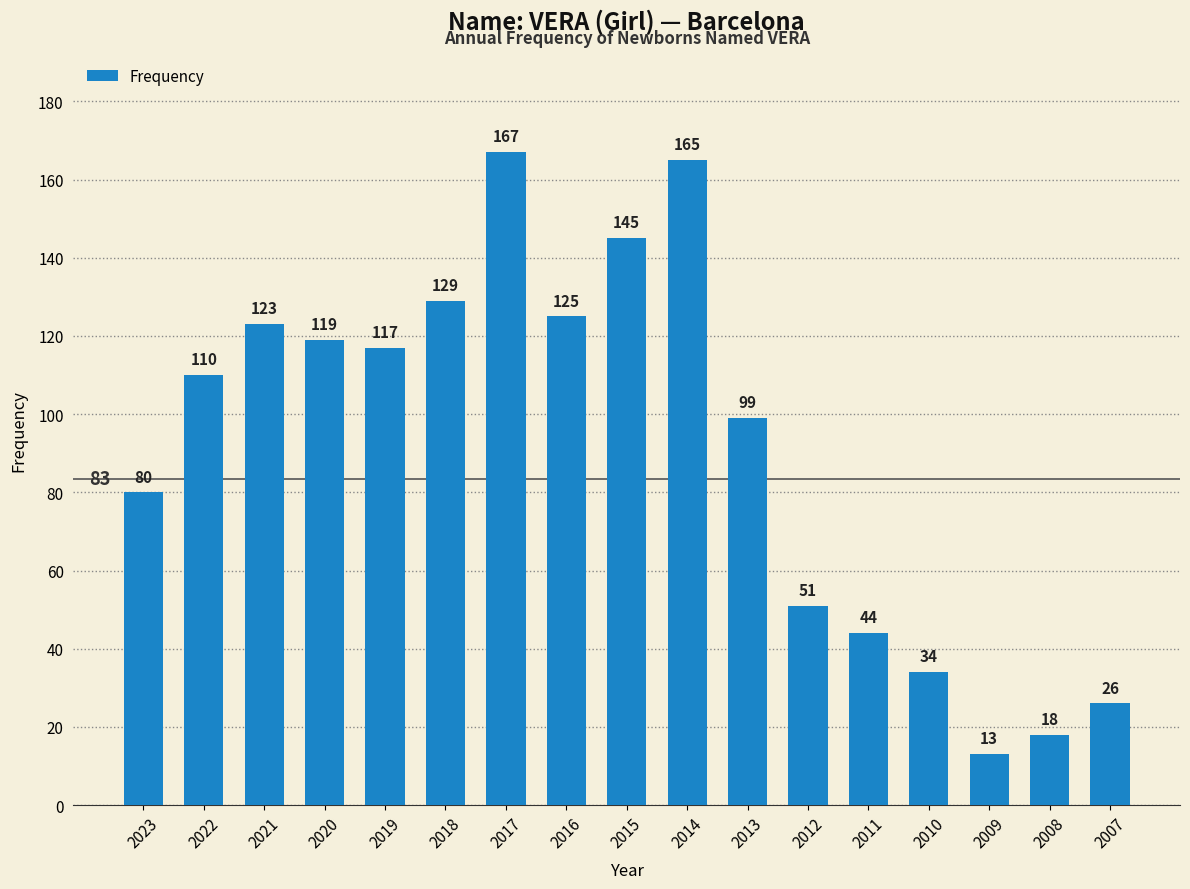

What is the greatest value displayed?

167